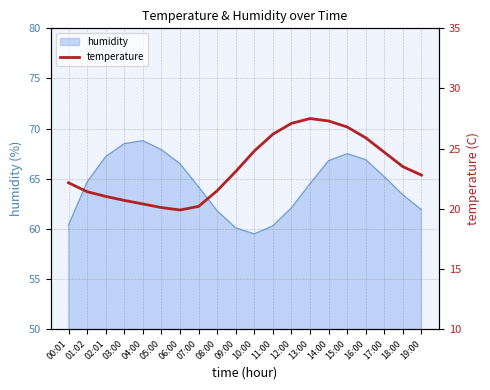

What is the ratio of the value at 13:00 to the value at 11:00?

1.0